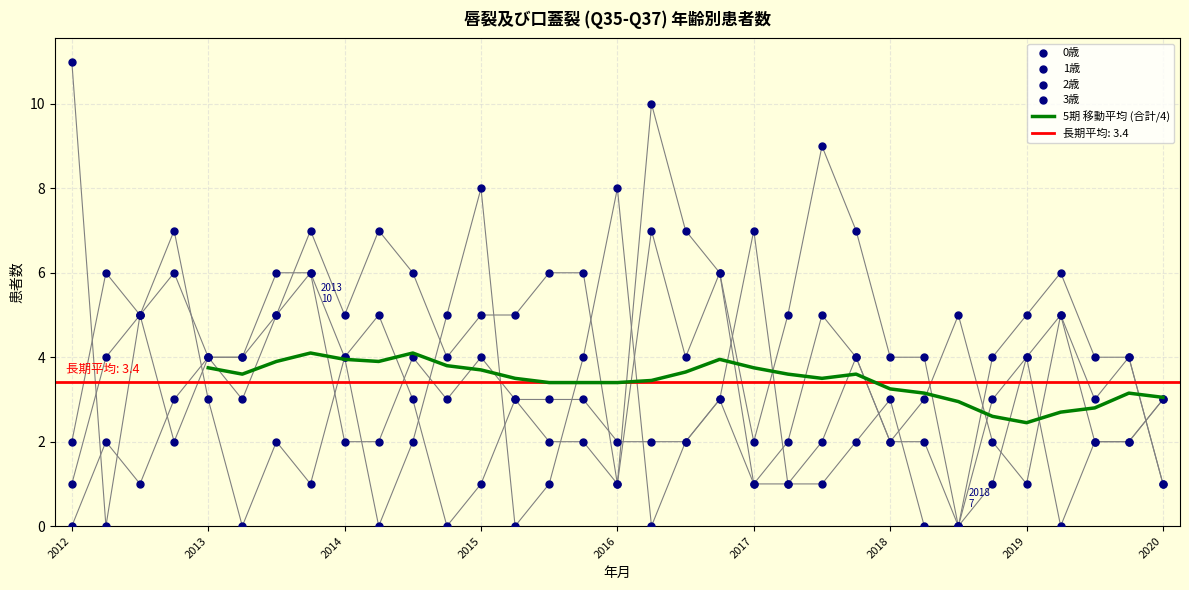

What is the total value across all series at 2018年10月?

10